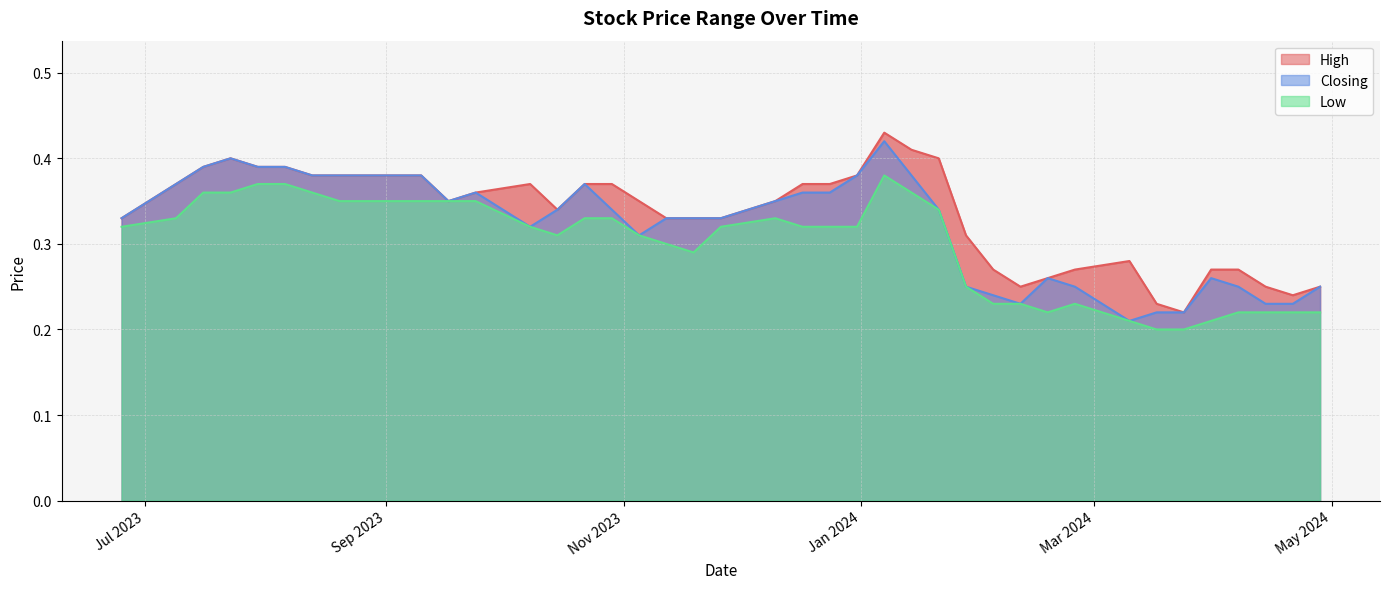

True or false: High and Closing cross at least once.

False